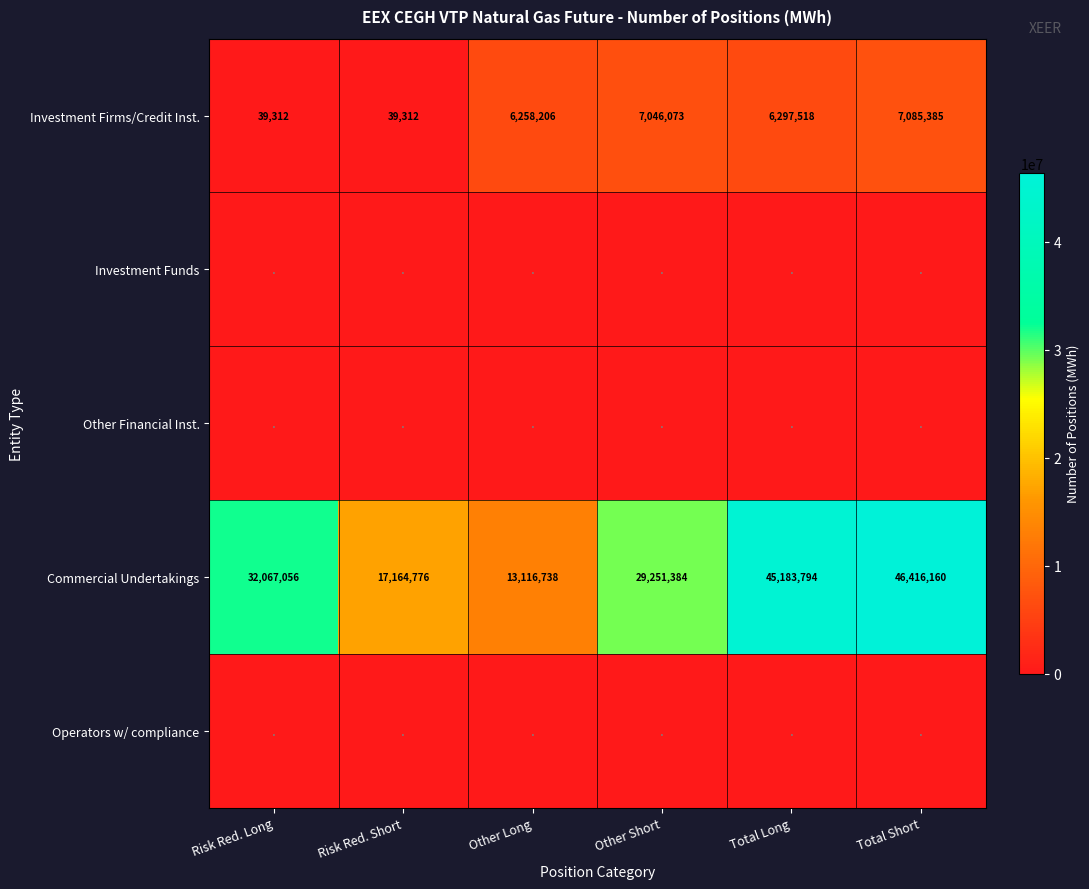

What is the average value of the Commercial Undertakings series?

30533318